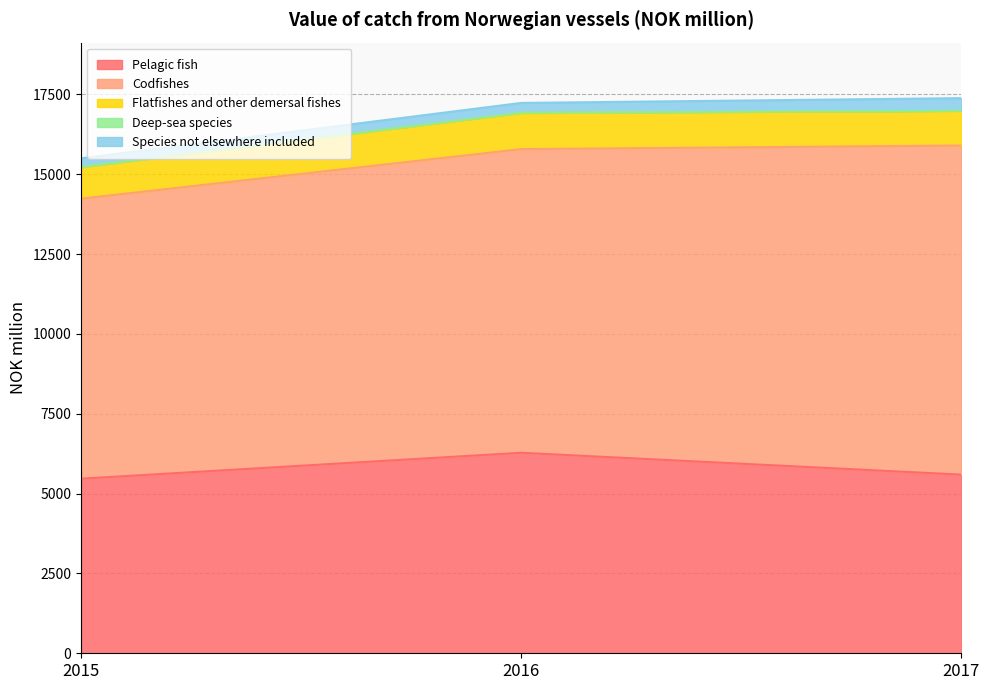

What is the value of the Deep-sea species point at the 2nd from the left?

9